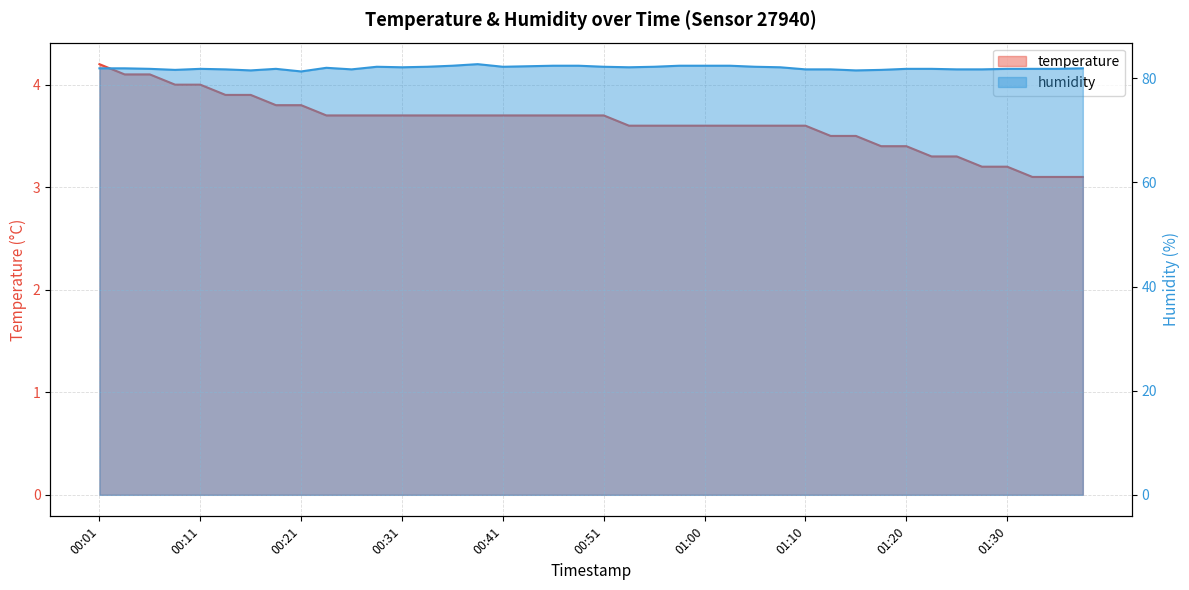

What is the value of the humidity point at the 24th from the left?

82.4